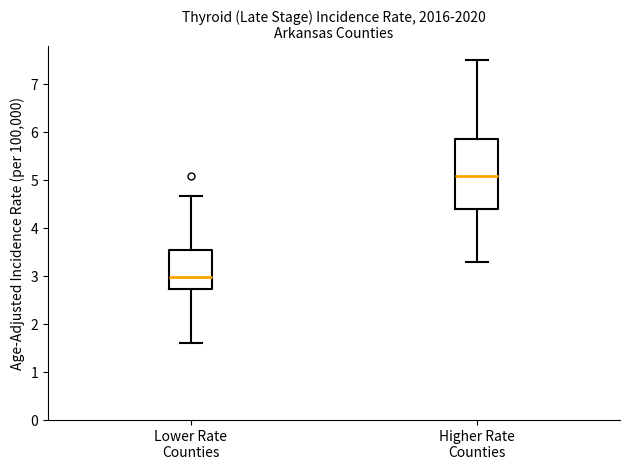

Which box has the lowest median line?

Lower Rate Counties